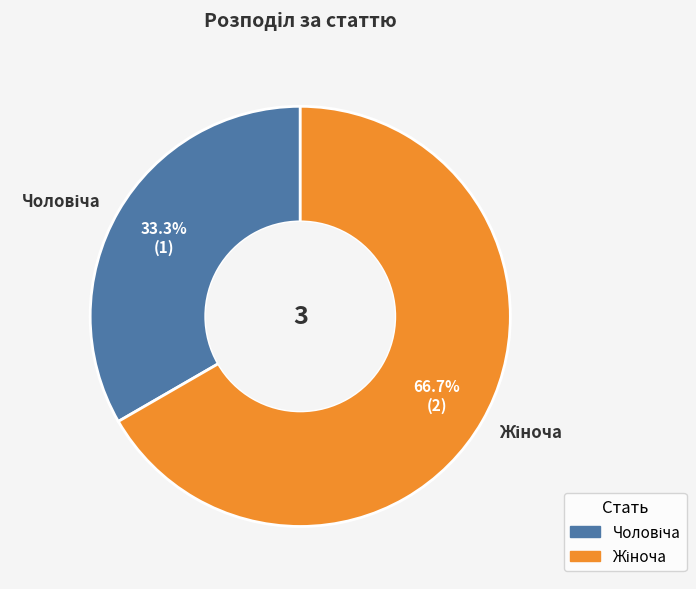

Is there a majority slice in this chart?

Yes